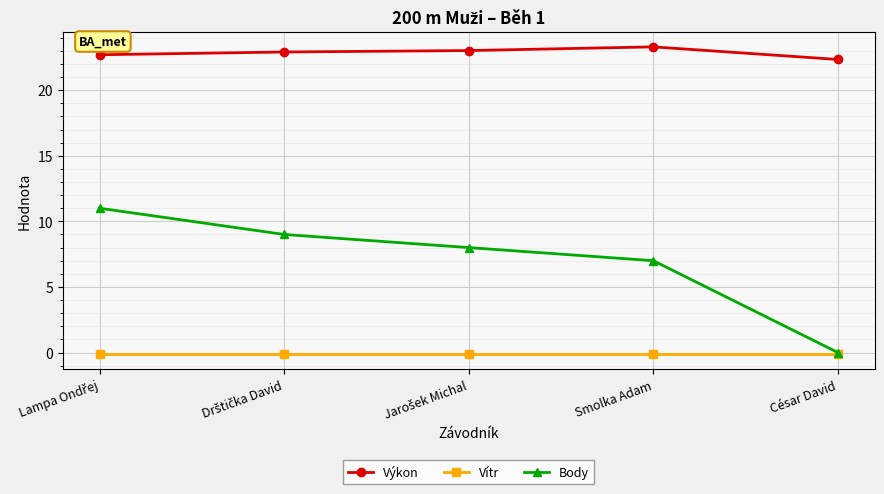

What is the minimum value shown in the chart?

-0.1